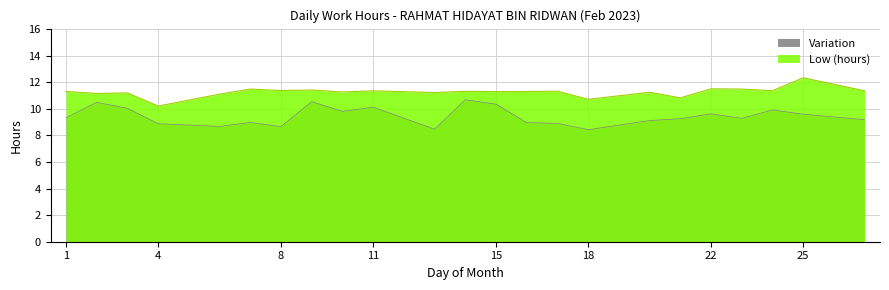

How many interior local valleys (lower than both neighbors) does the data have?

9